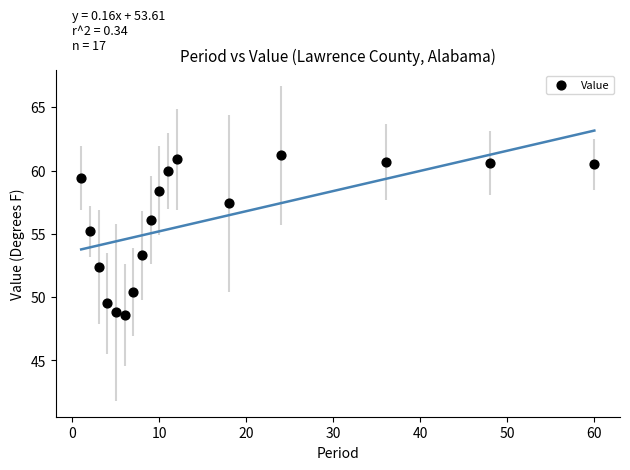

What Y value in the scatter plot is closest to 54?

53.3